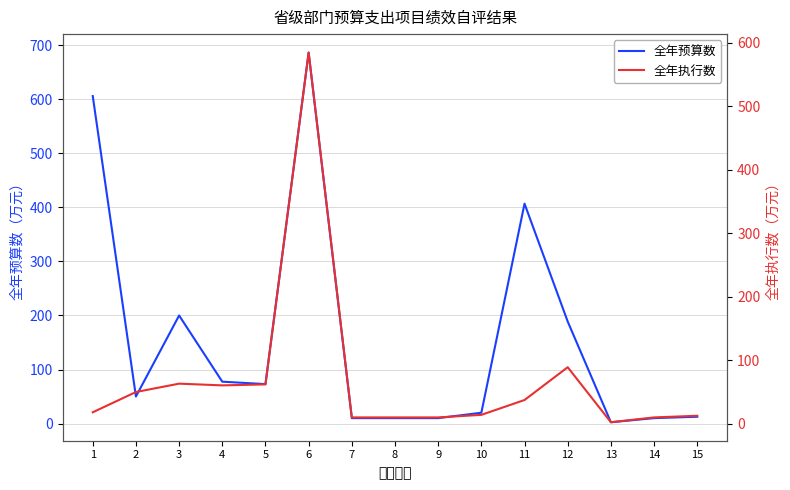

What is the sum of the 全年执行数 values at 14 and 15?

22.6